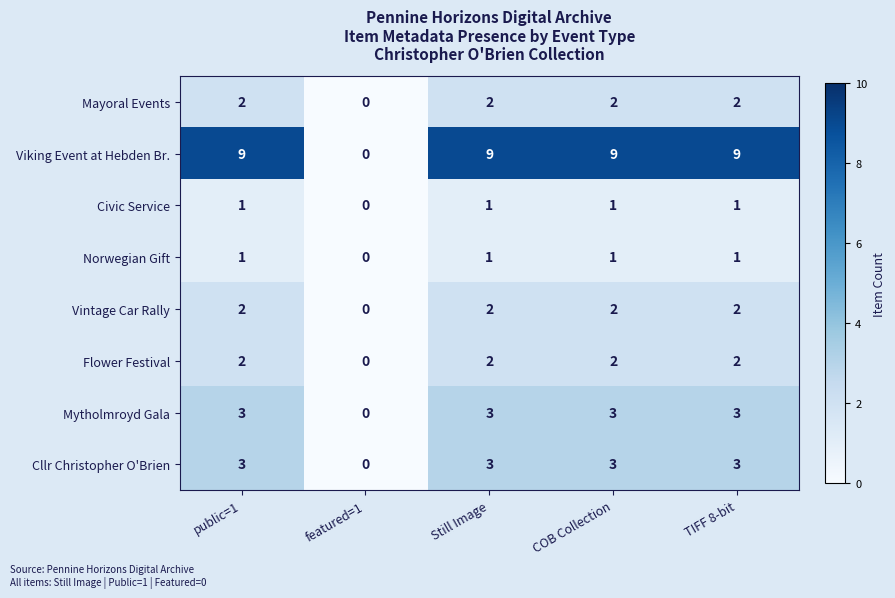

What is the sum of the Mytholmroyd Gala values at Still Image and COB Collection?

6